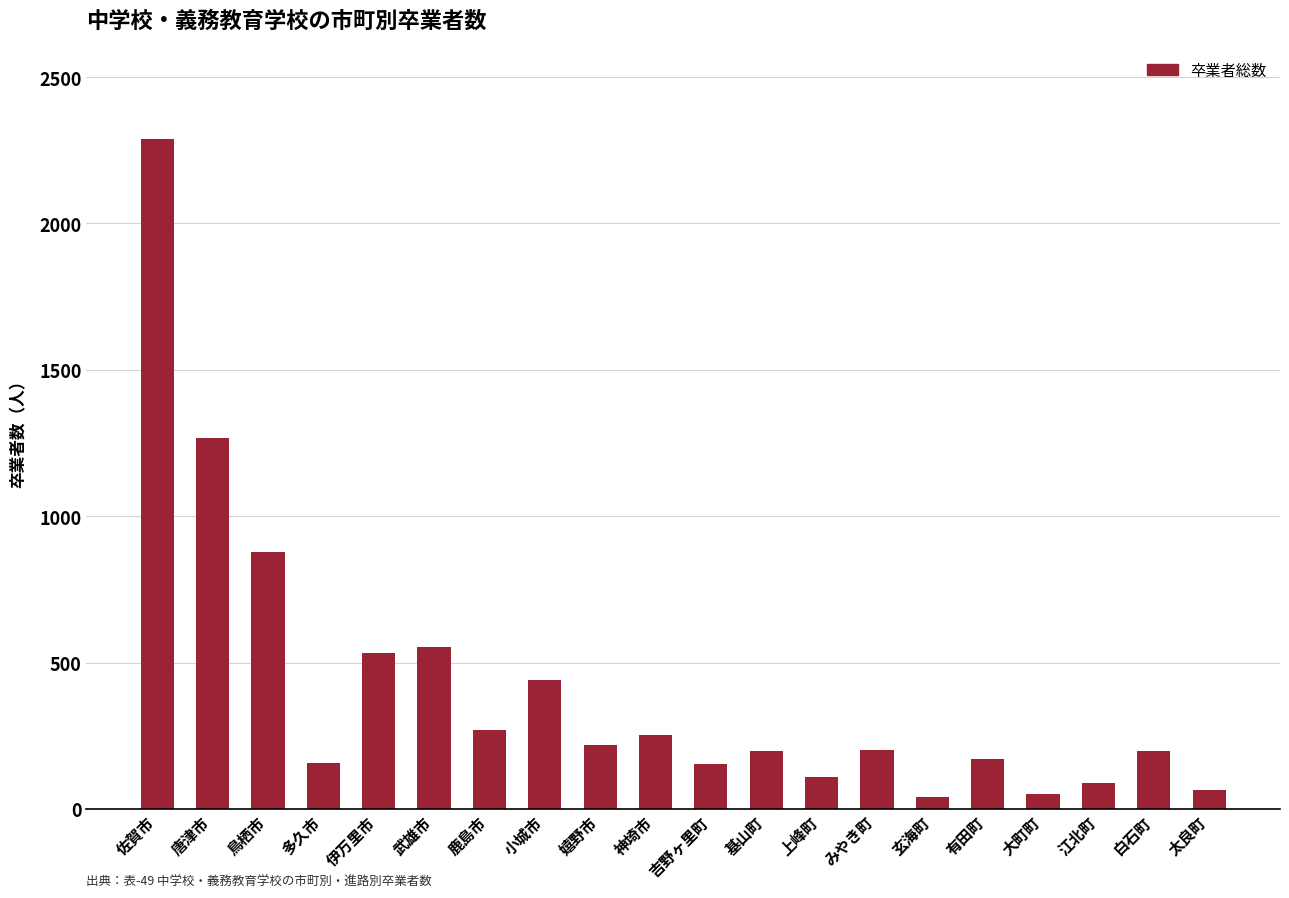

What is the label of the 19th bar from the right?

唐津市